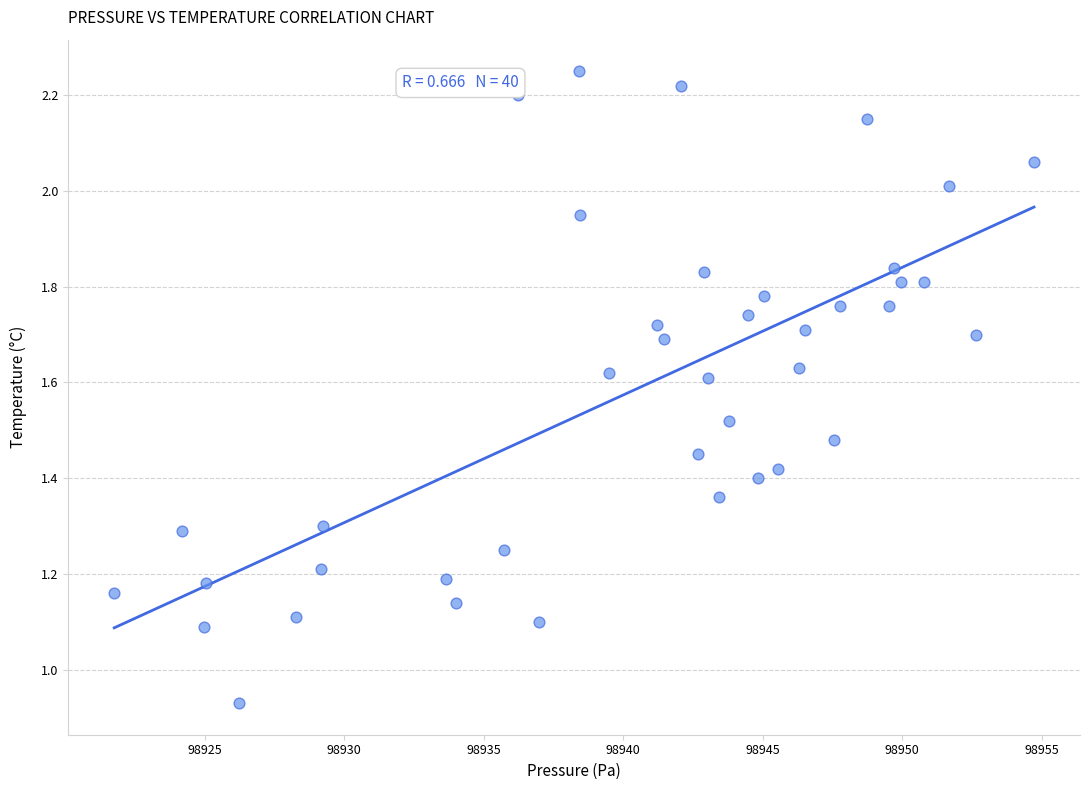

What is the range of Y values (max minus min)?

1.3